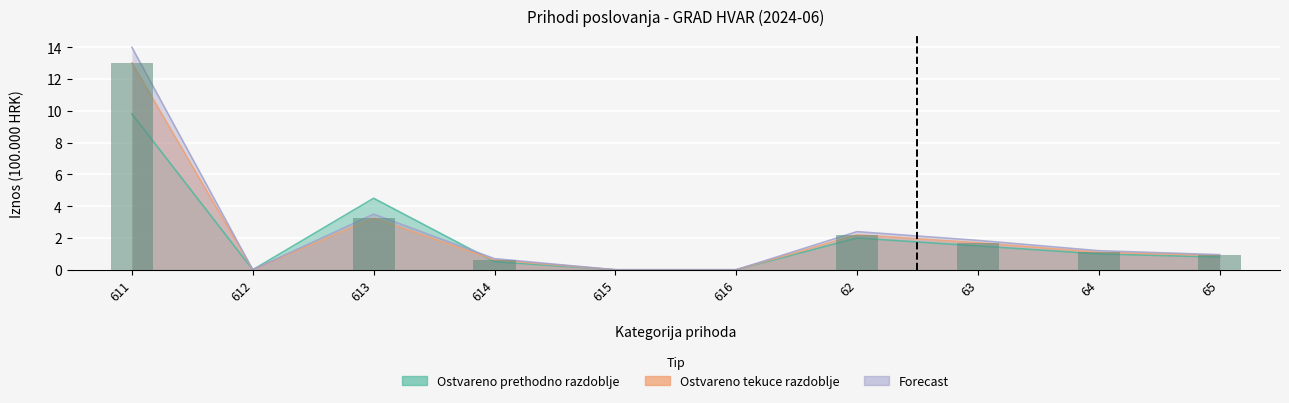

What position from the right is 613?

8